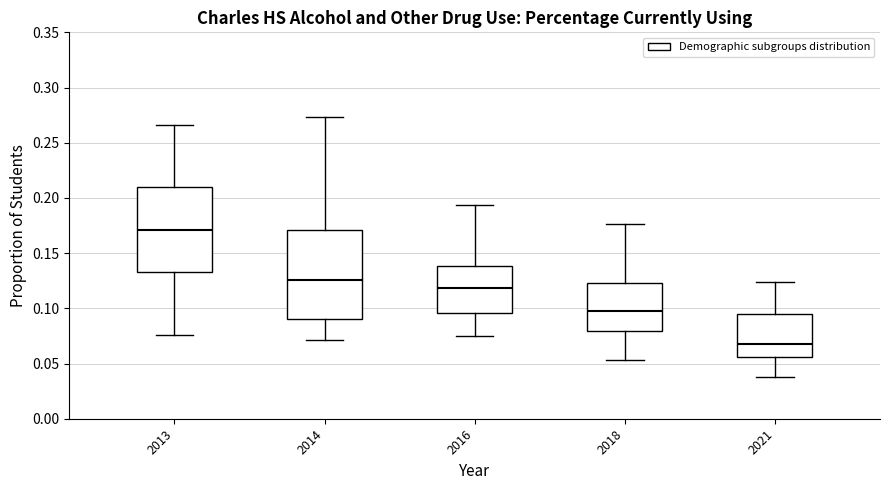

Reading left to right, transcribe this box plot: for each box, give where its median line is, the range the box spans, and where its two whiskers end, as read against the y-axis. The values are not printed on the chart, so give them approximately, as read against the axis.

2013: median 0.170, box 0.135 to 0.210, whiskers 0.075 to 0.265
2014: median 0.125, box 0.090 to 0.170, whiskers 0.070 to 0.275
2016: median 0.120, box 0.095 to 0.140, whiskers 0.075 to 0.195
2018: median 0.100, box 0.080 to 0.125, whiskers 0.055 to 0.175
2021: median 0.070, box 0.055 to 0.095, whiskers 0.040 to 0.125